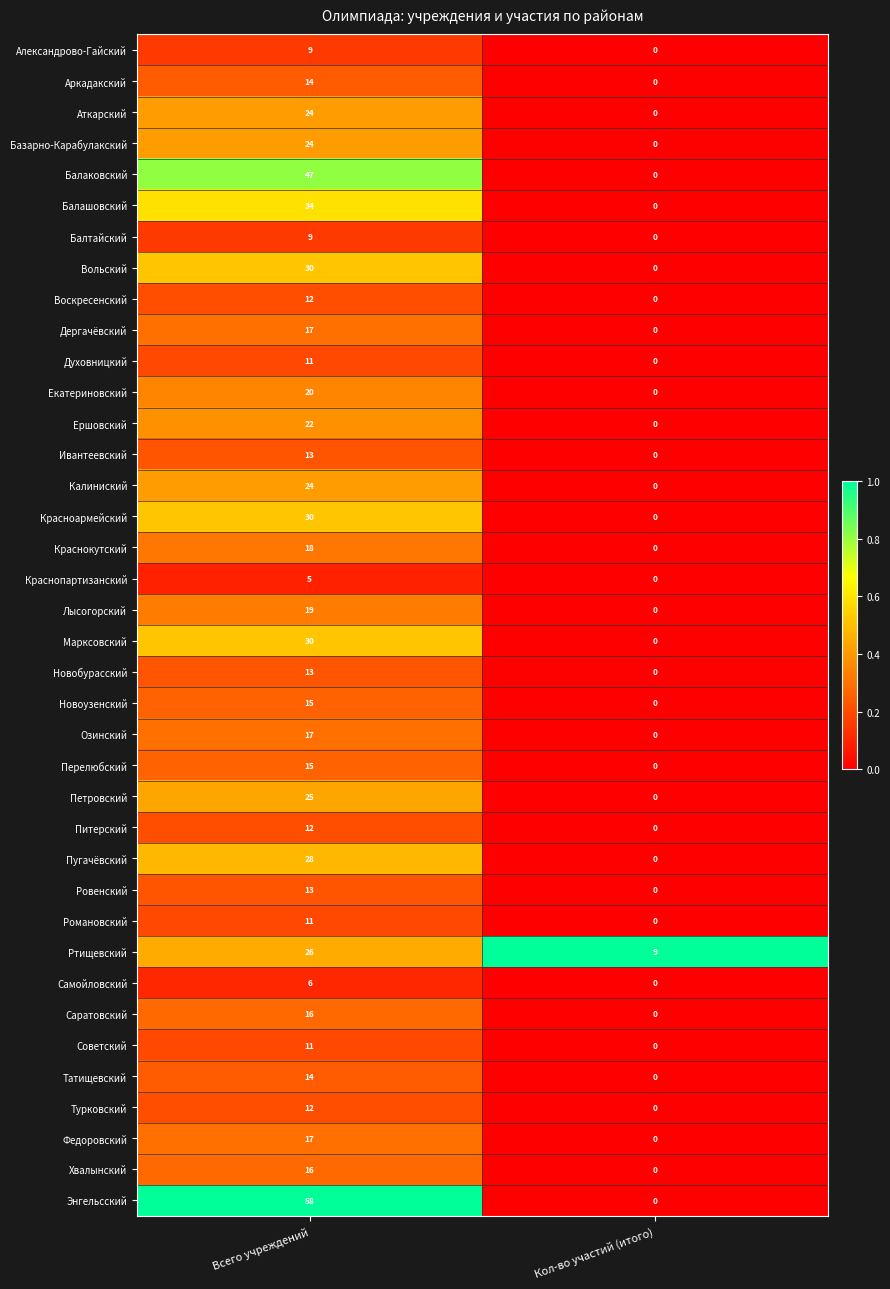

The Балашовский series shows 15 at Всего учреждений. True or false?

False